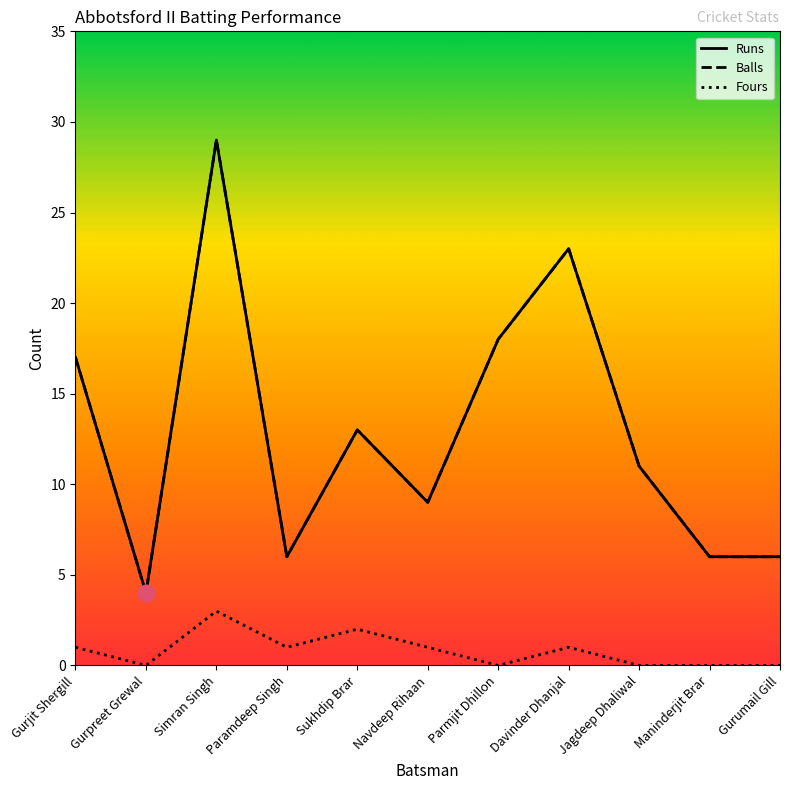

Is this an area chart (filled region under the line)?

No